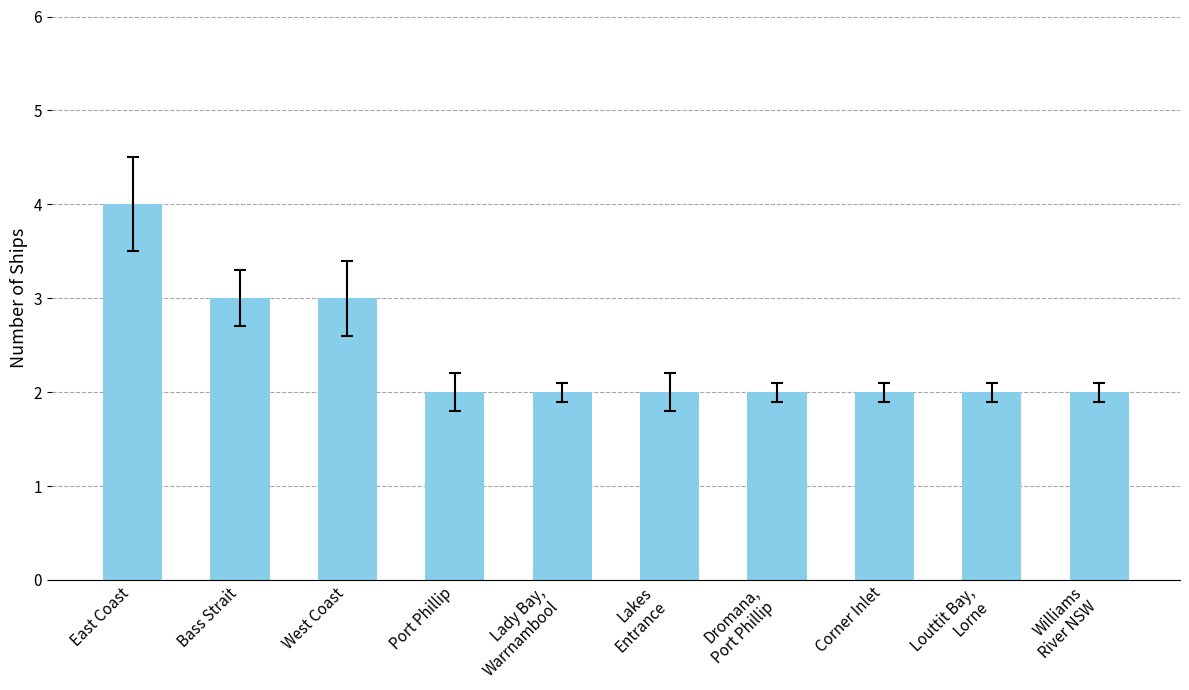

How many bars are there in total?

10